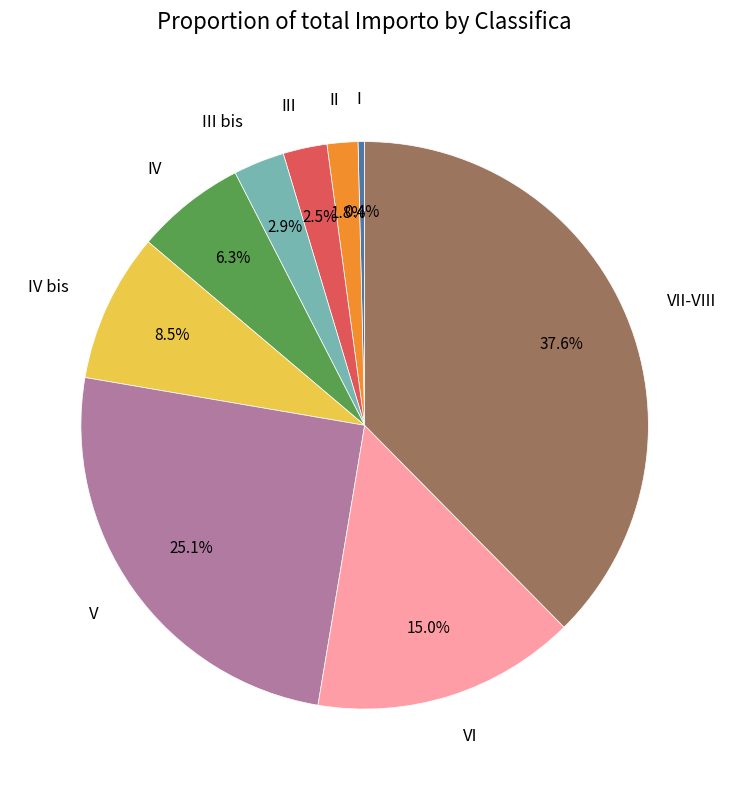

Does any single category account for the majority?

No